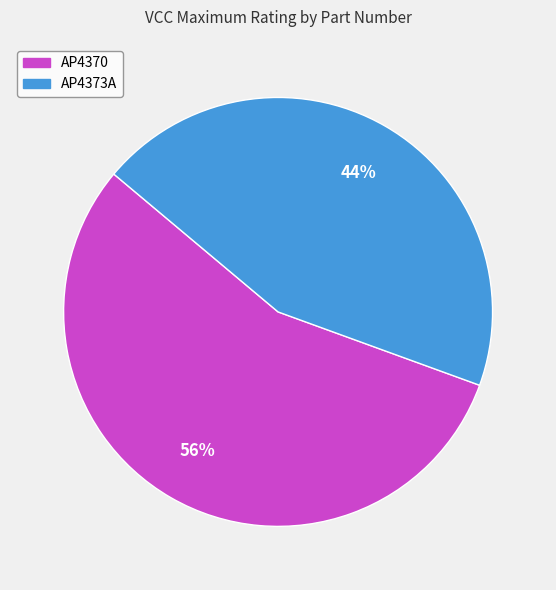

Is there a majority slice in this chart?

Yes